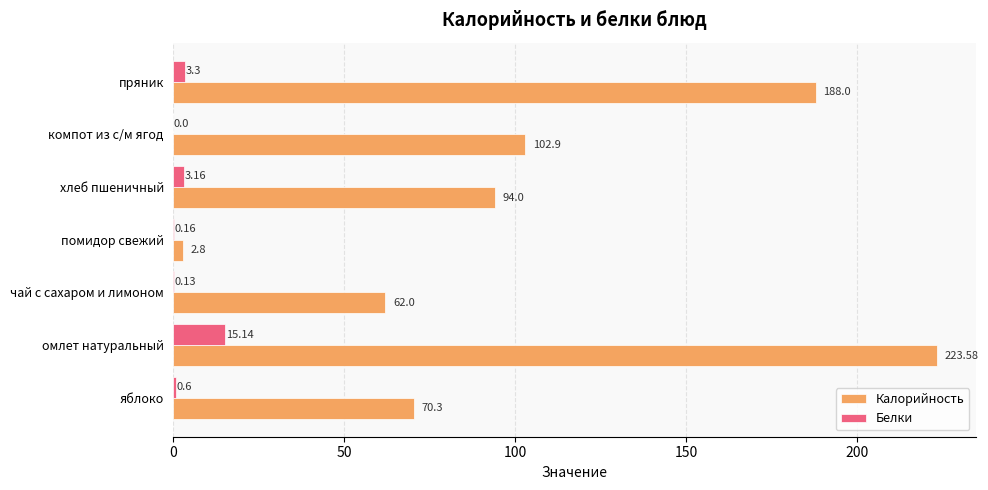

Between яблоко and компот из с/м ягод, which series saw the biggest shift?

Калорийность